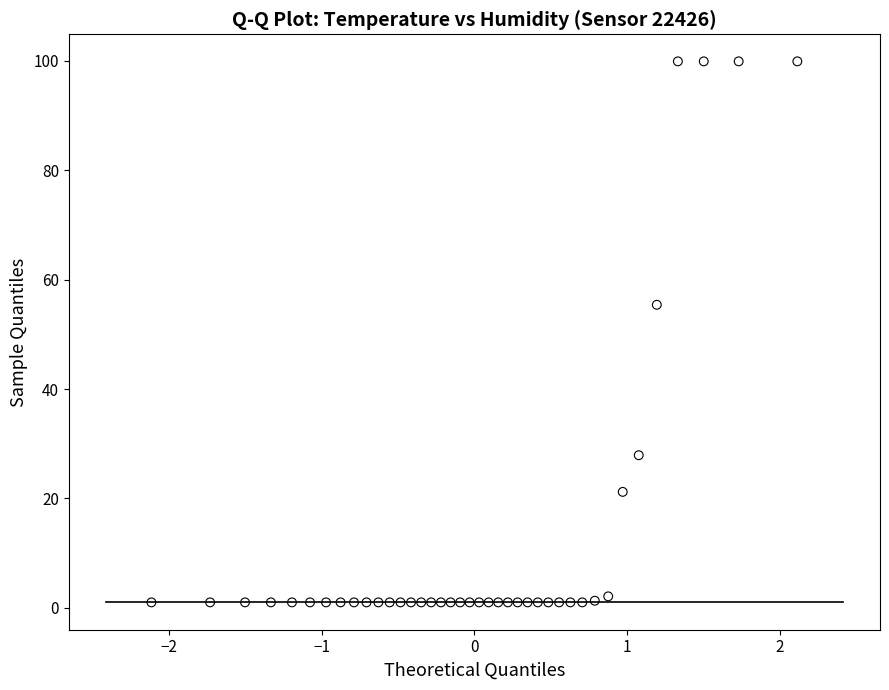

What is the range of Y values (max minus min)?

98.9